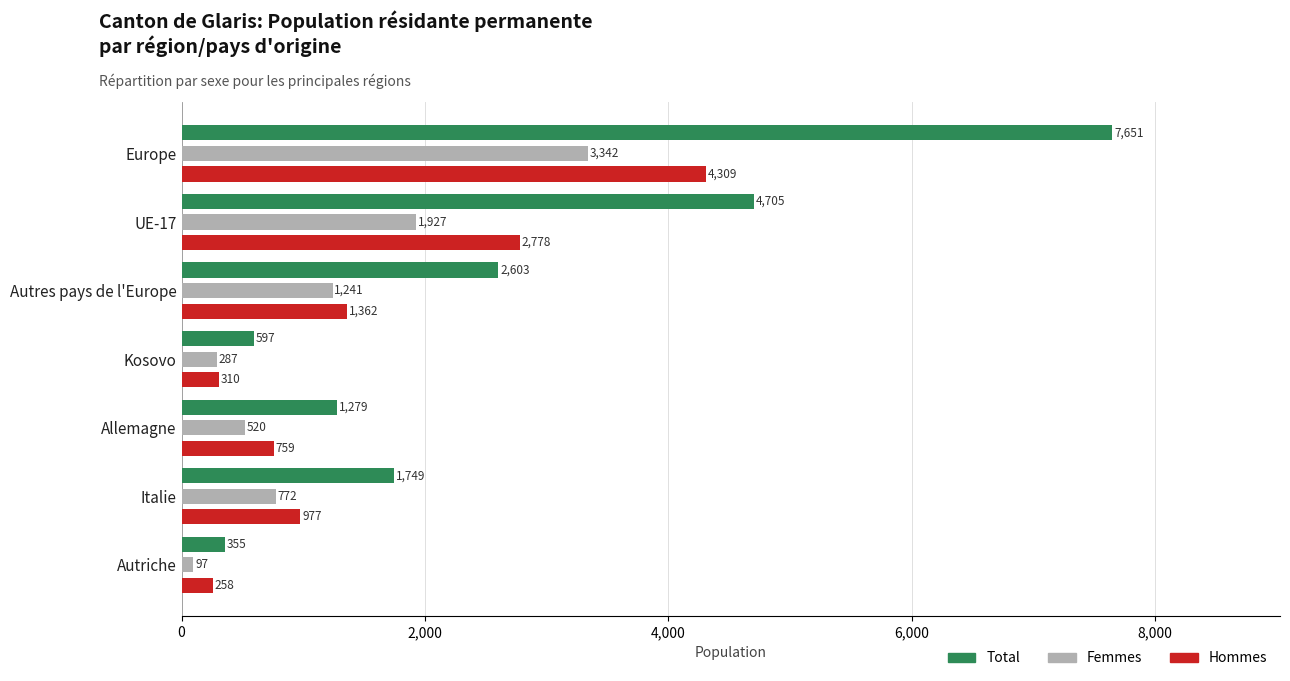

True or false: Hommes has a value of 1362 at Autres pays de l'Europe.

True